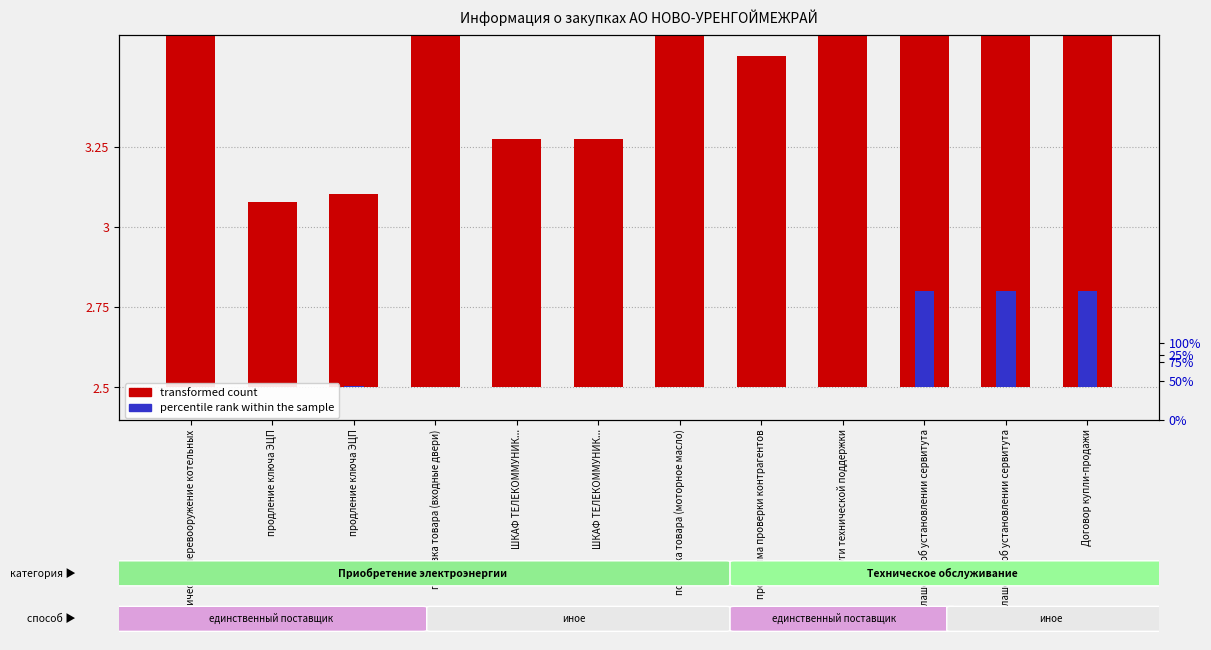

List the labels in order of percentile rank within the sample value, smallest first.

техническое перевооружение котельных, продление ключа ЭЦП, поставка товара (входные двери), ШКАФ ТЕЛЕКОММУНИК..., ШКАФ ТЕЛЕКОММУНИК..., поставка товара (моторное масло), программа проверки контрагентов, услуги технической поддержки, продление ключа ЭЦП, Соглашение об установлении сервитута, Соглашение об установлении сервитута, Договор купли-продажи